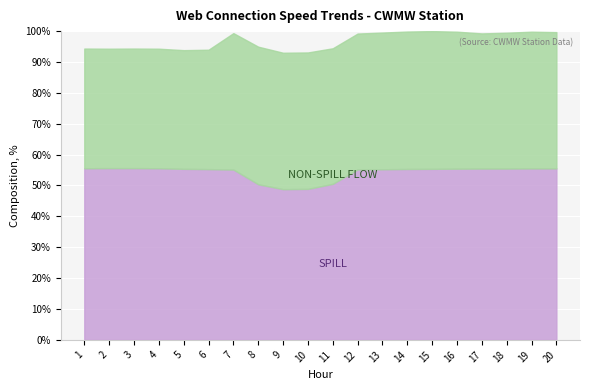

What is the total value across all series at 15?

100.0